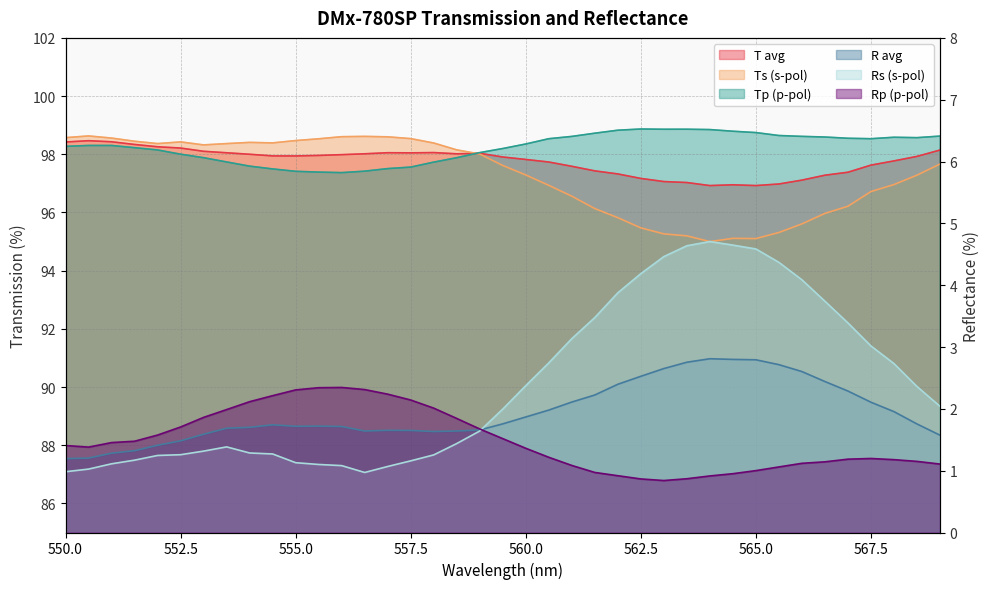

Rank the categories by Tp value from highest to lowest.

562.5, 563.5, 563, 564, 562, 564.5, 565, 561.5, 565.5, 569, 566, 561, 566.5, 568, 568.5, 567, 567.5, 560.5, 560, 550.5, 551, 550, 551.5, 559.5, 552, 559, 552.5, 553, 558.5, 553.5, 558, 554, 557.5, 557, 554.5, 556.5, 555, 555.5, 556